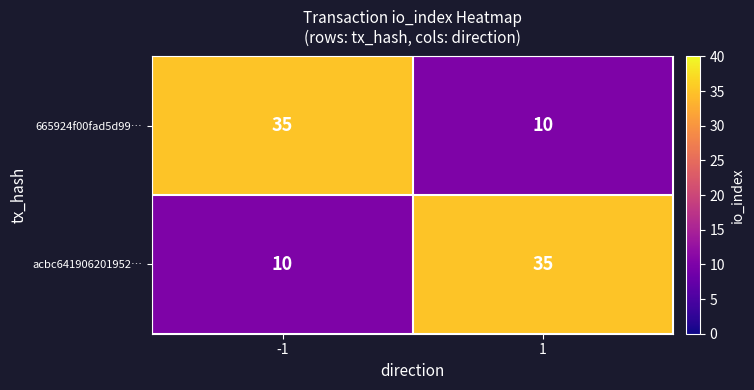

What is the sum of all 665924f00fad5d99… values?

45